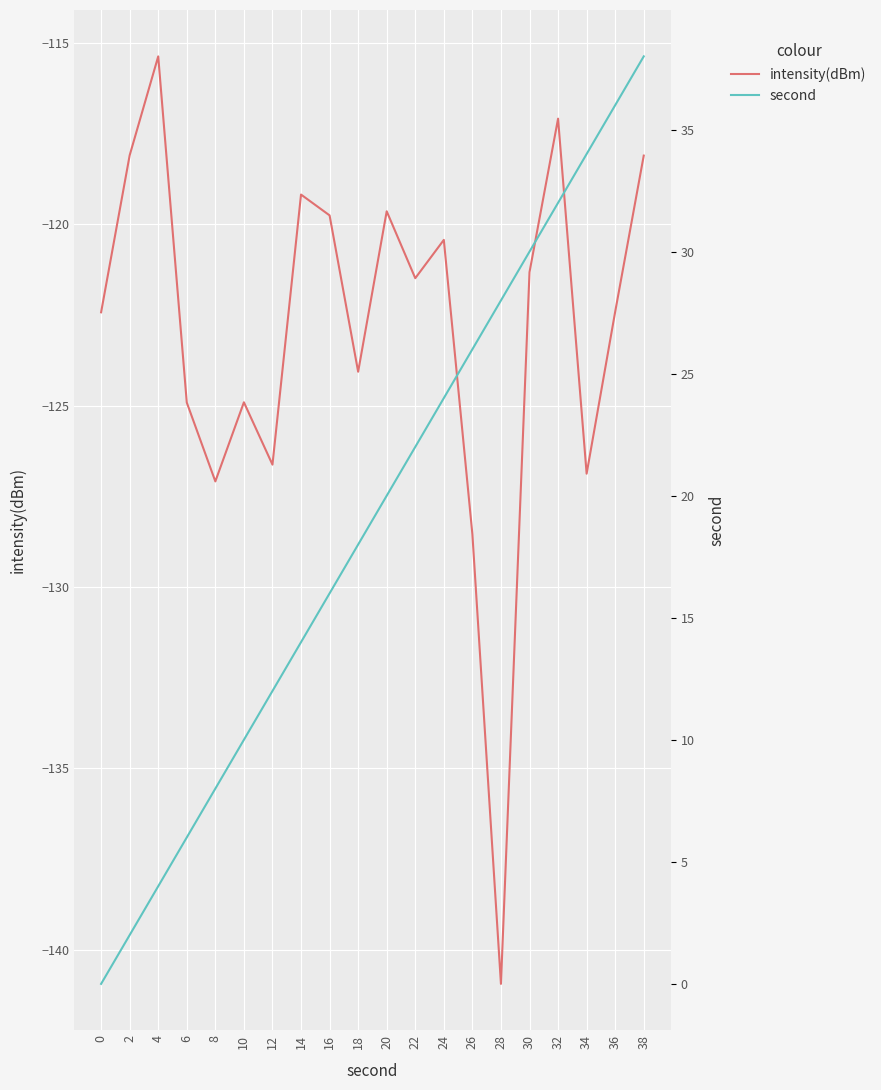

The second series shows 10.7 at 26. True or false?

False